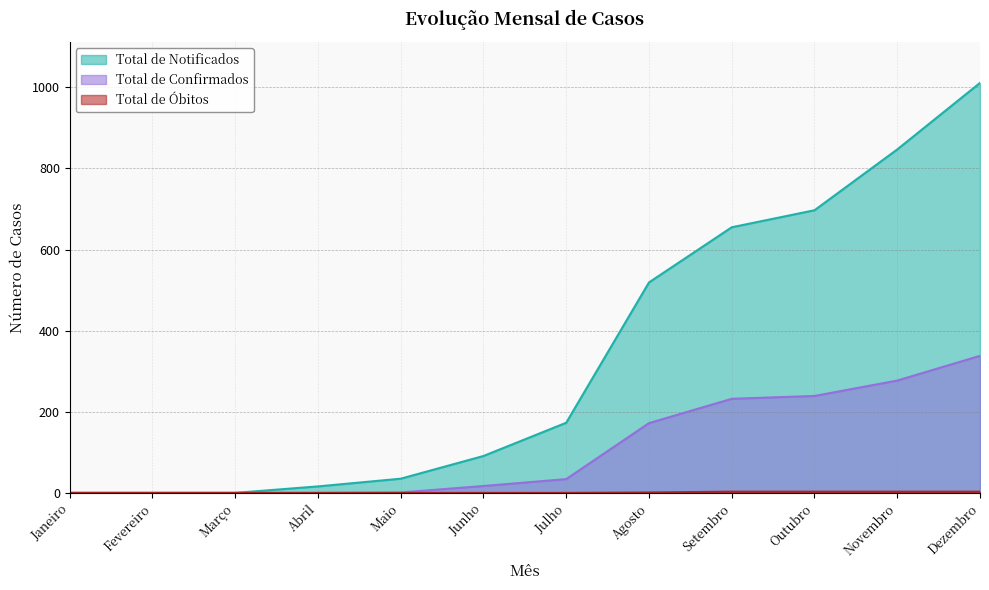

What is the label of the 11th point from the left?

Novembro